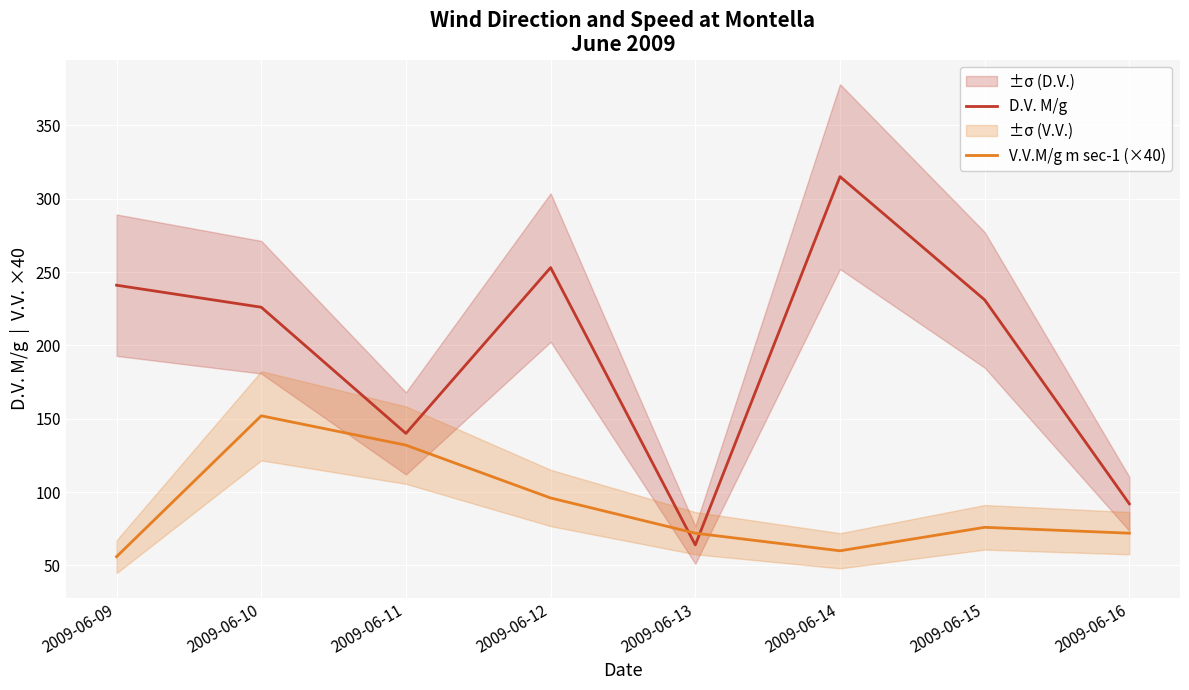

At which label is V.V.M/g m sec-1 (×40) closest to 104?

2009-06-12